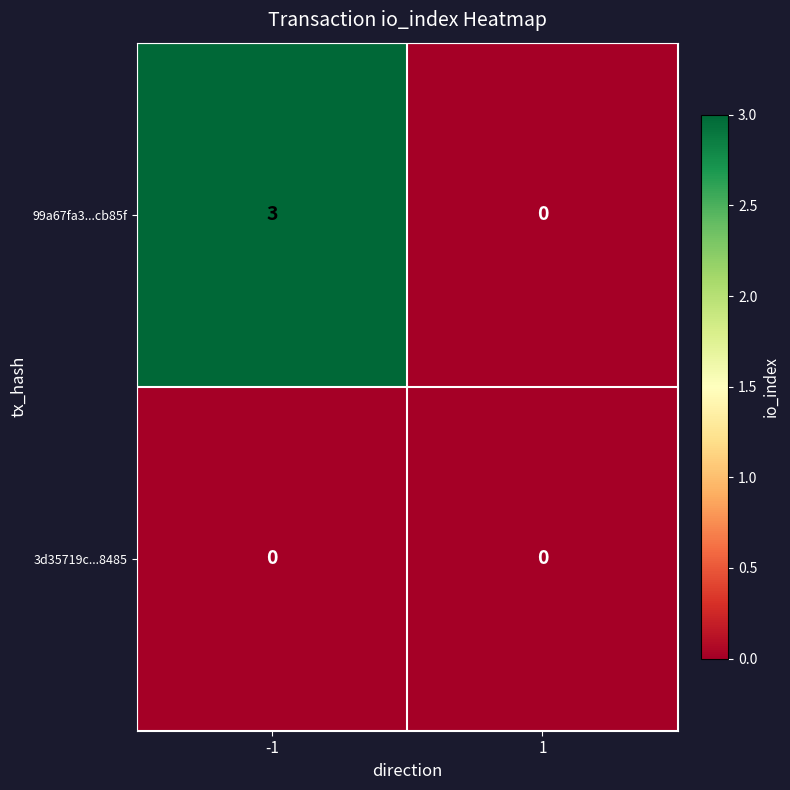

What is the total value across all series at -1?

3